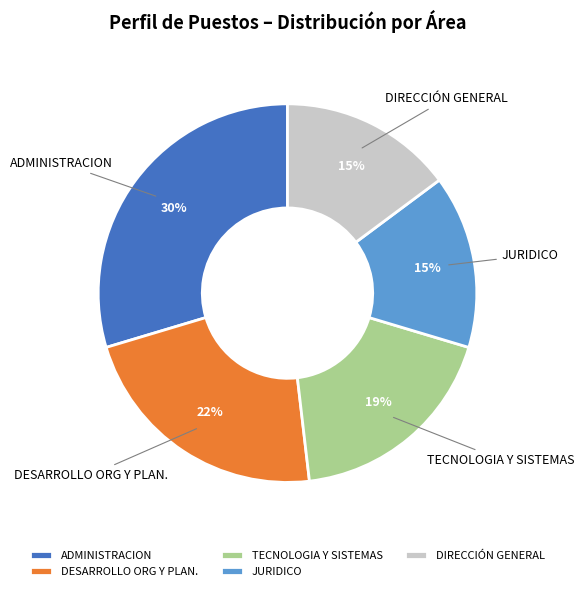

Combined, do TECNOLOGIA Y SISTEMAS and DESARROLLO ORG Y PLAN. account for over 50%?

No